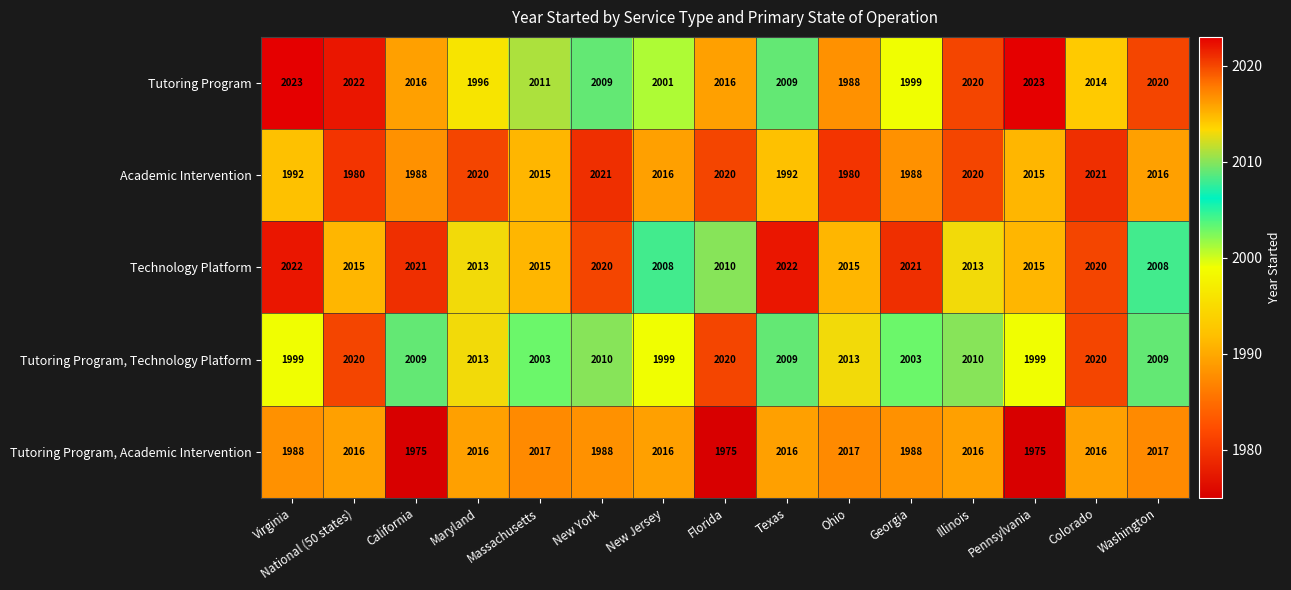

What is the difference between the highest and lowest values at Virginia?

35